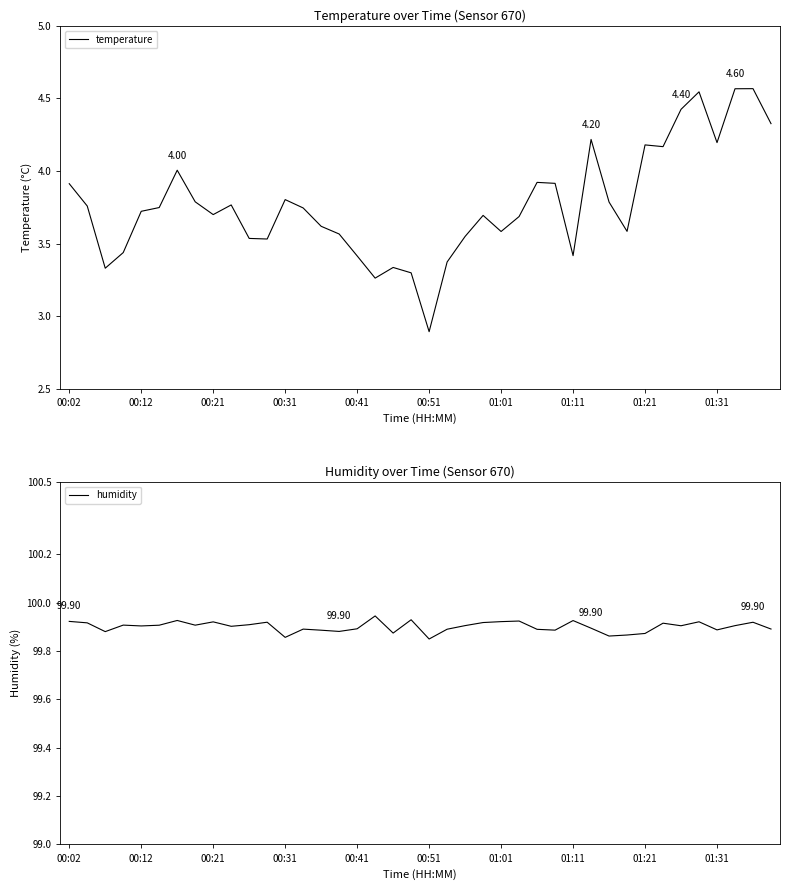

Does the chart display data point markers on the line(s)?

No